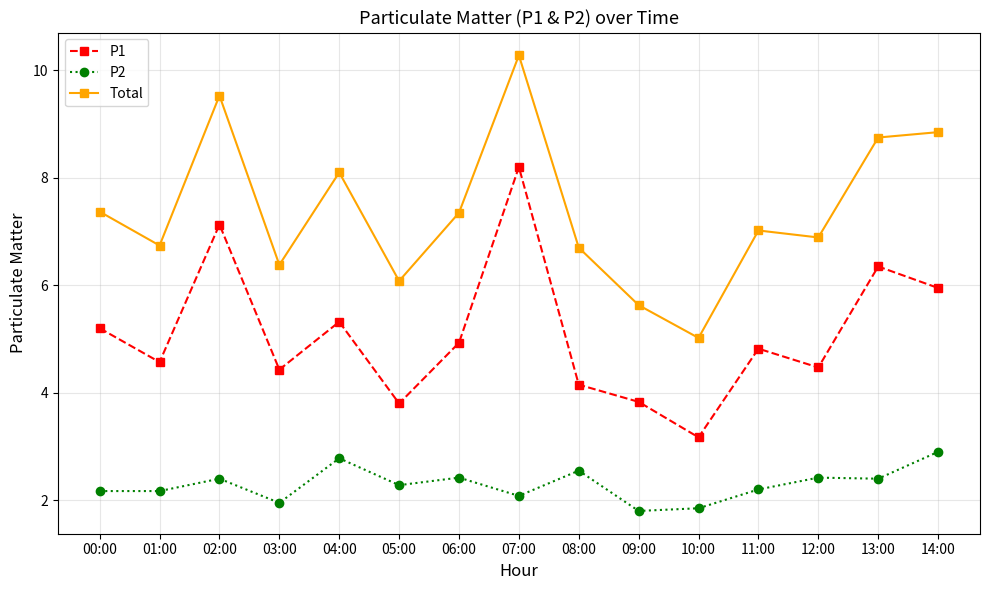

How many interior local valleys does the Total series have?

5